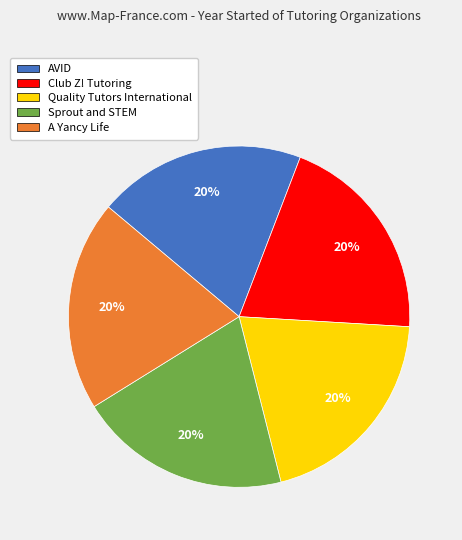

Approximately how many times larger is the value at Club Z! Tutoring compared to A Yancy Life?

1.0